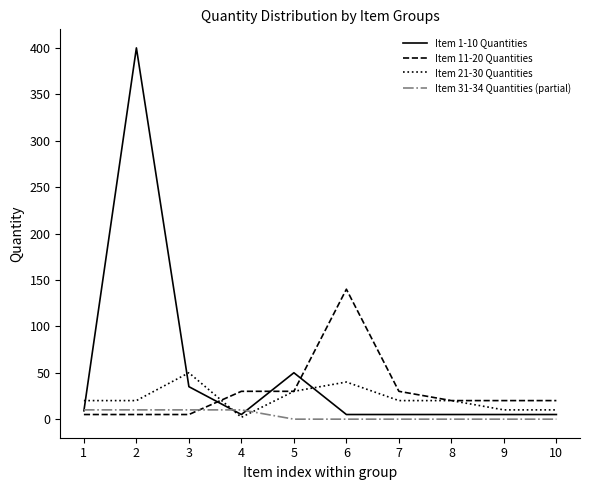

What is the difference between the second highest and minimum values in the Item 21-30 Quantities series?

38